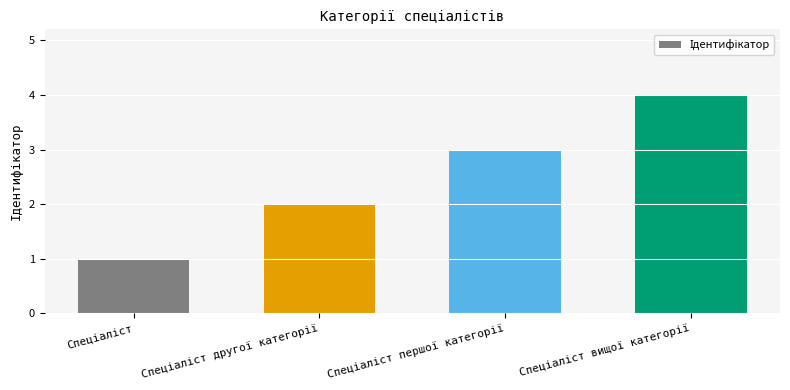

What is the greatest value displayed?

4